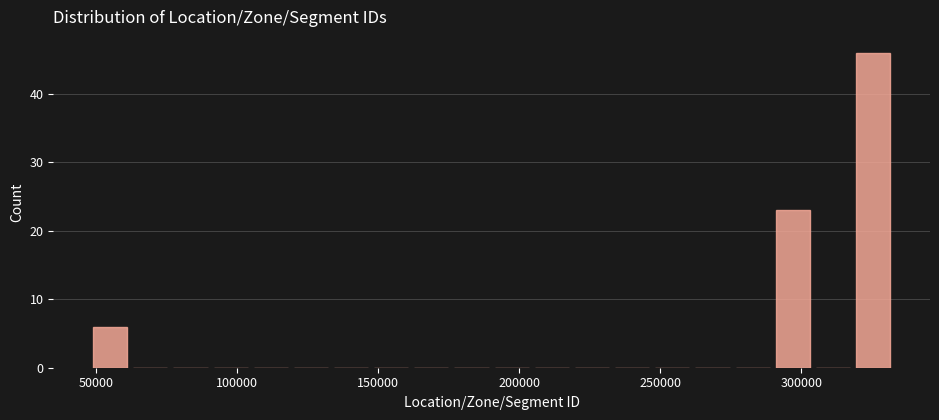

Around what value on the x-axis is the tallest bar? Give the approximate position of its centre, as read against the axis.

325000